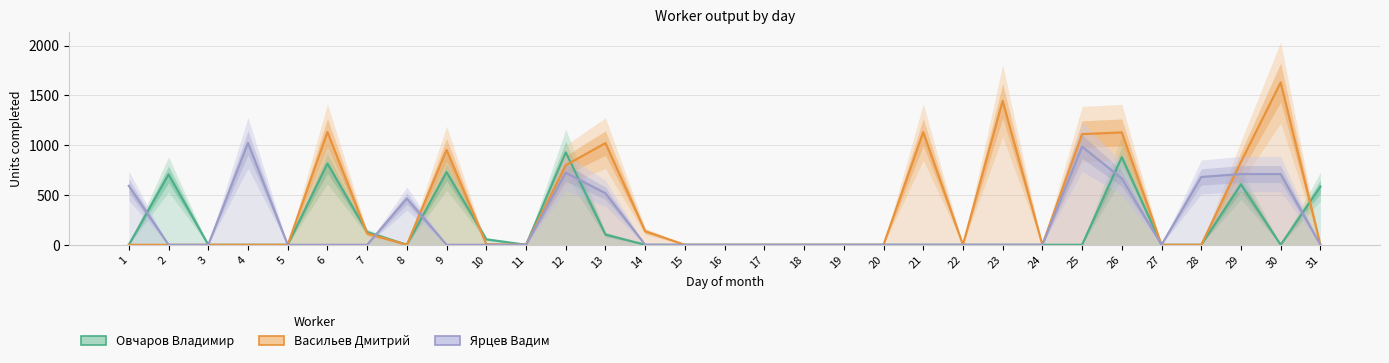

True or false: Васильев Дмитрий has a value of 7 at 10.

True